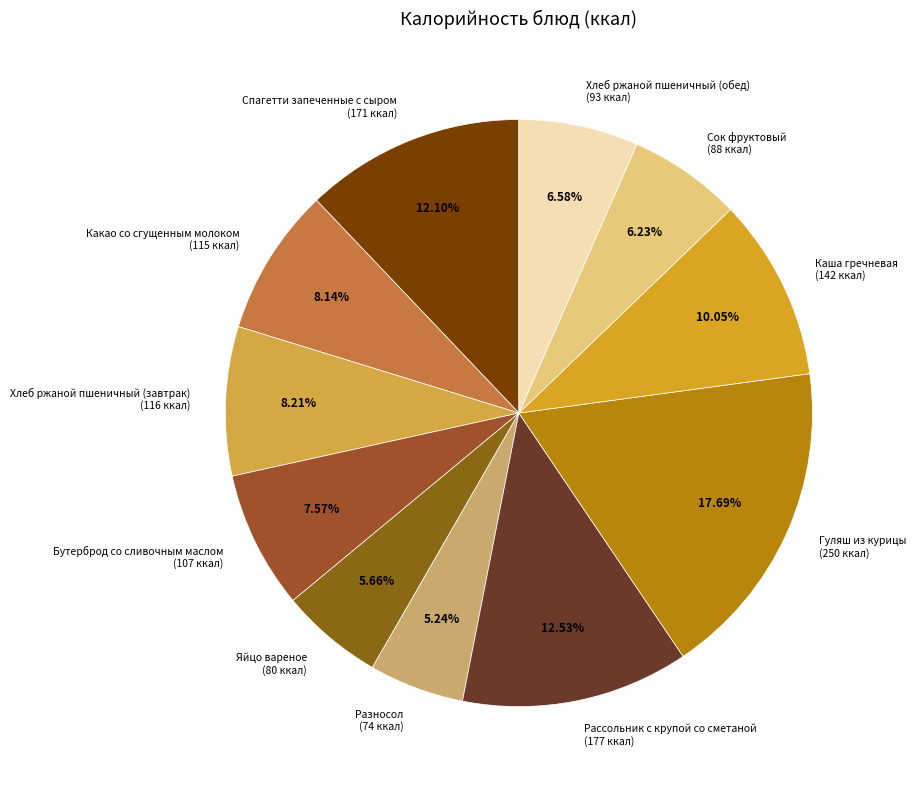

Which has a higher value, Хлеб ржаной пшеничный (обед) (93 ккал) or Гуляш из курицы (250 ккал)?

Гуляш из курицы (250 ккал)